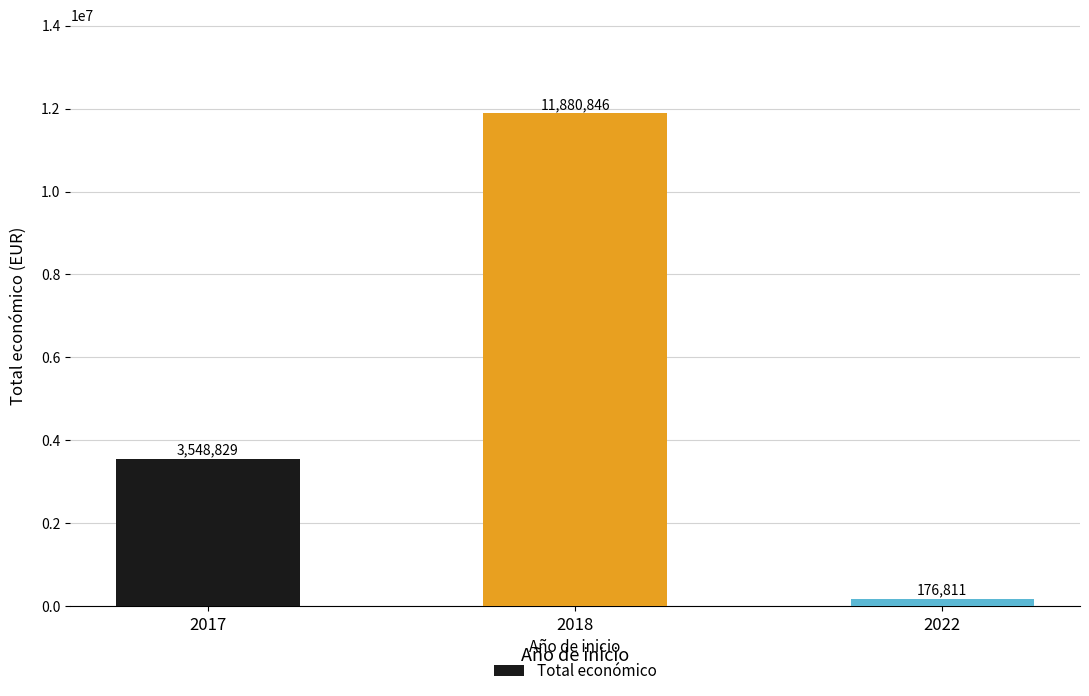

Reading left to right, list all the values displayed in this chart.

3548829	11880846	176811